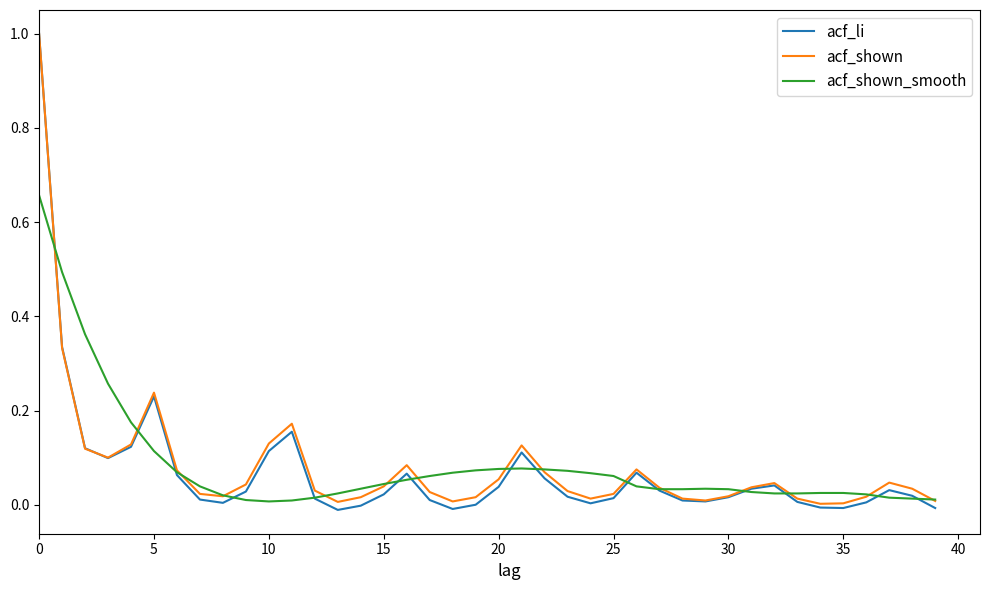

What is the greatest value displayed?

1.0